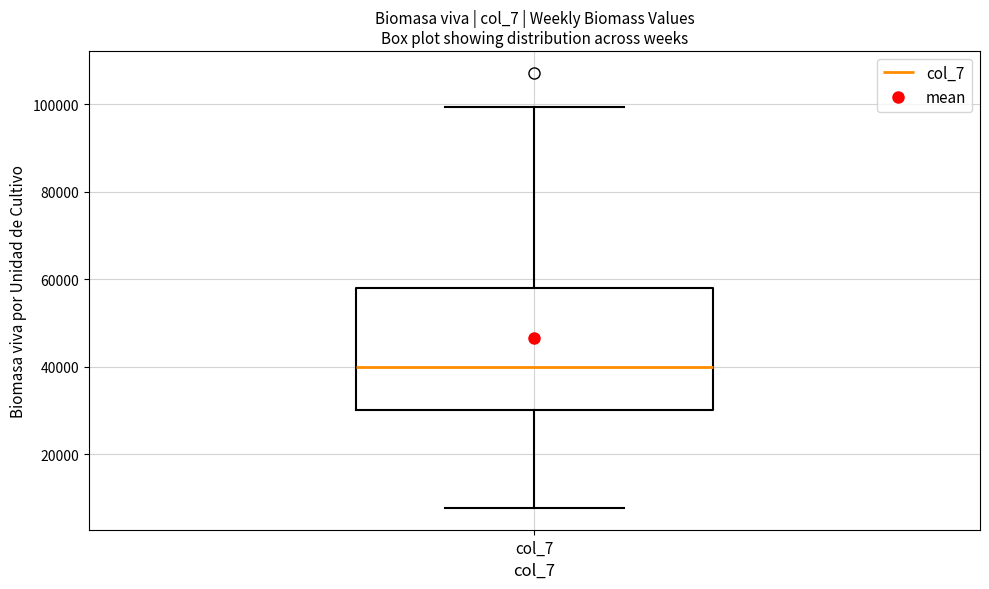

Read this box plot against the y-axis: the position of the median line, the range covered by the box, and the ends of both whiskers. The values are not printed on the chart, so give them approximately, as read against the axis.

median 40000, box 30000 to 58000, whiskers 8000 to 100000